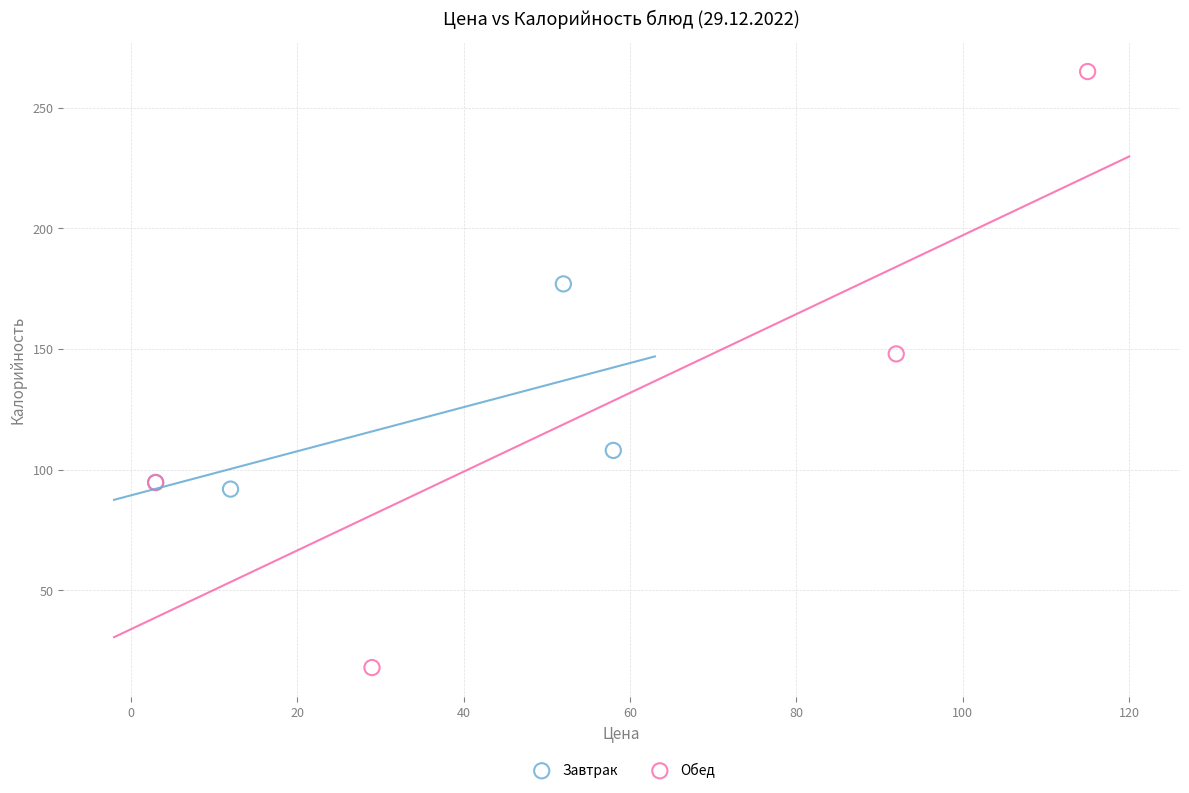

Which series reaches the minimum Y coordinate?

Обед